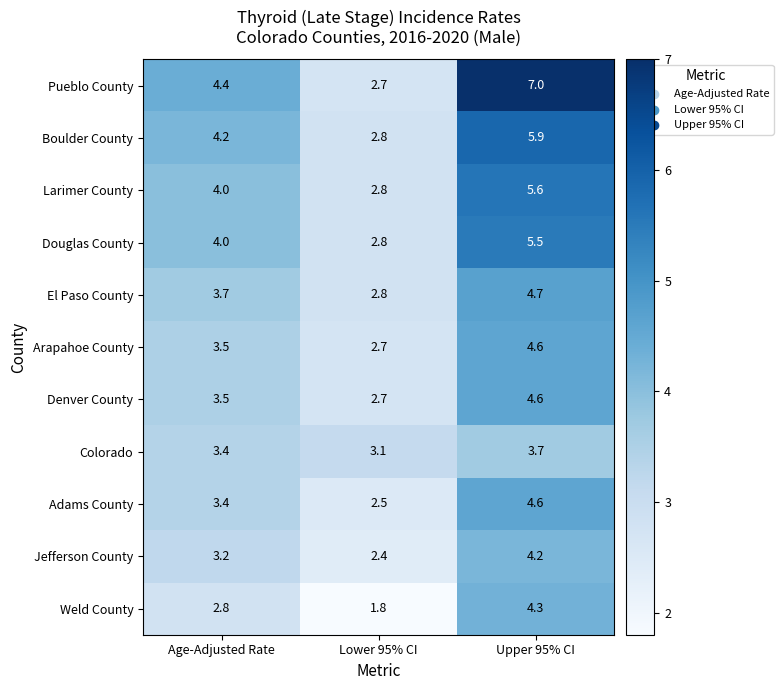

List the labels in order of Arapahoe County value, smallest first.

Lower 95% CI, Age-Adjusted Rate, Upper 95% CI